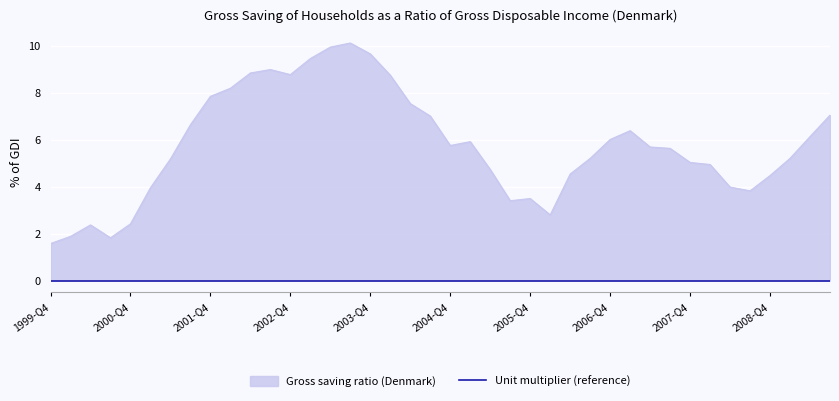

What is the sum of the values at 2002-Q4 and 2001-Q4?

16.6